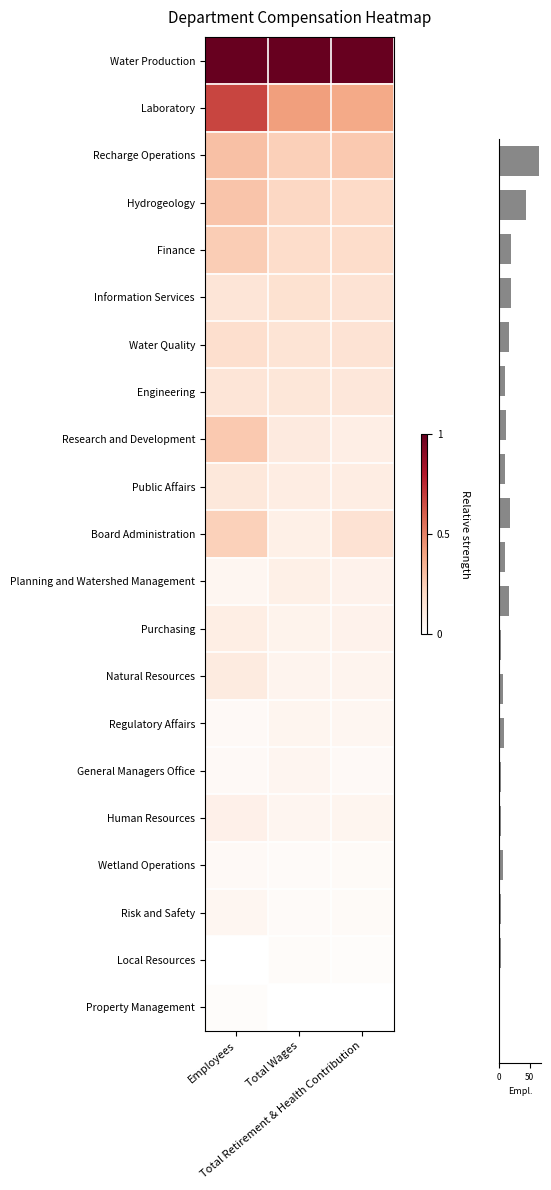

Reading left to right, list all the values displayed in this chart.

Water Production: Employees=1.0	Total Wages=1.0	Total Retirement & Health Contribution=1.0
Laboratory: Employees=0.7	Total Wages=0.4	Total Retirement & Health Contribution=0.4
Recharge Operations: Employees=0.3	Total Wages=0.2	Total Retirement & Health Contribution=0.3
Hydrogeology: Employees=0.3	Total Wages=0.2	Total Retirement & Health Contribution=0.2
Finance: Employees=0.2	Total Wages=0.2	Total Retirement & Health Contribution=0.2
Information Services: Employees=0.1	Total Wages=0.2	Total Retirement & Health Contribution=0.2
Water Quality: Employees=0.2	Total Wages=0.2	Total Retirement & Health Contribution=0.2
Engineering: Employees=0.1	Total Wages=0.1	Total Retirement & Health Contribution=0.1
Research and Development: Employees=0.3	Total Wages=0.1	Total Retirement & Health Contribution=0.1
Public Affairs: Employees=0.1	Total Wages=0.1	Total Retirement & Health Contribution=0.1
Board Administration: Employees=0.2	Total Wages=0.1	Total Retirement & Health Contribution=0.2
Planning and Watershed Management: Employees=0.0	Total Wages=0.1	Total Retirement & Health Contribution=0.1
Purchasing: Employees=0.1	Total Wages=0.1	Total Retirement & Health Contribution=0.1
Natural Resources: Employees=0.1	Total Wages=0.1	Total Retirement & Health Contribution=0.1
Regulatory Affairs: Employees=0.0	Total Wages=0.1	Total Retirement & Health Contribution=0.0
General Managers Office: Employees=0.0	Total Wages=0.1	Total Retirement & Health Contribution=0.0
Human Resources: Employees=0.1	Total Wages=0.1	Total Retirement & Health Contribution=0.1
Wetland Operations: Employees=0.0	Total Wages=0.0	Total Retirement & Health Contribution=0.0
Risk and Safety: Employees=0.0	Total Wages=0.0	Total Retirement & Health Contribution=0.0
Local Resources: Employees=0.0	Total Wages=0.0	Total Retirement & Health Contribution=0.0
Property Management: Employees=0.0	Total Wages=0.0	Total Retirement & Health Contribution=0.0